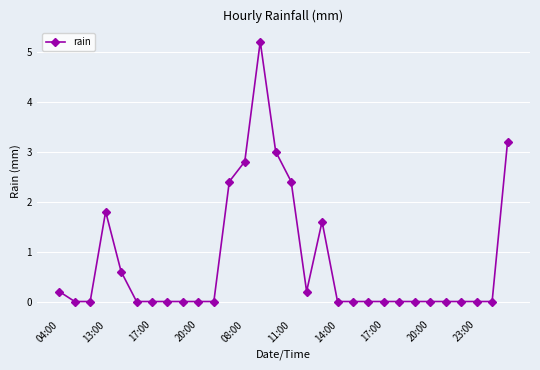

Count the number of data series in this chart.

1